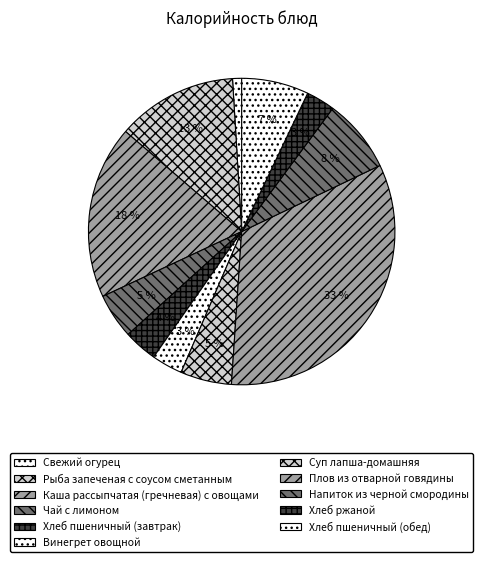

To the nearest percent, what percentage of the pie is Хлеб пшеничный (обед)?

7%